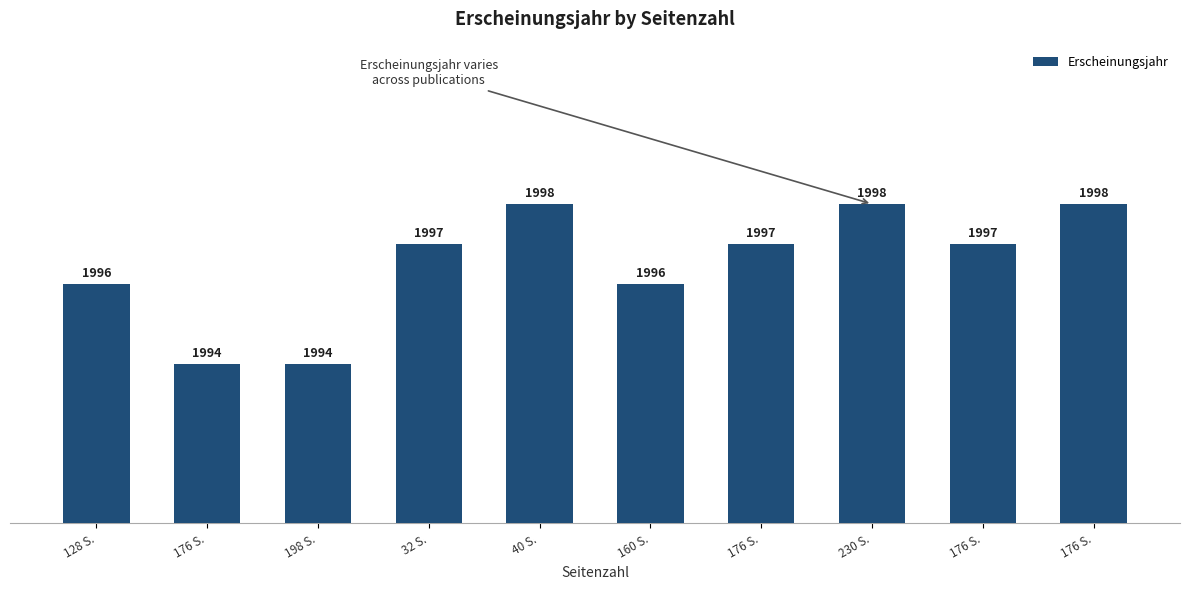

The value at 176 S. is 660. True or false?

False